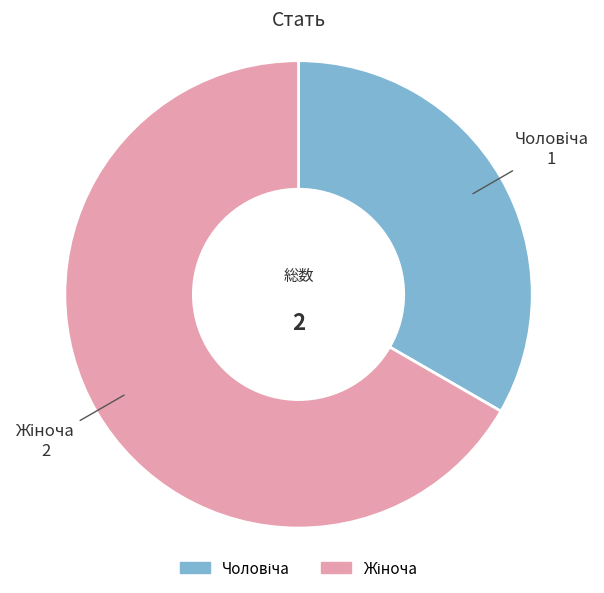

Is there a majority slice in this chart?

Yes